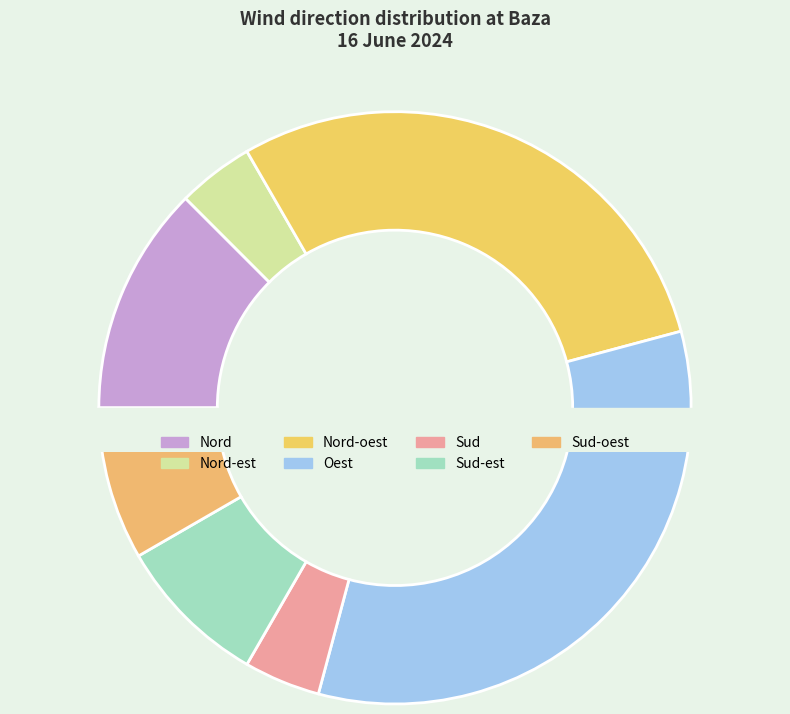

What percentage do Nord and Nord-oest together represent?

41.7%